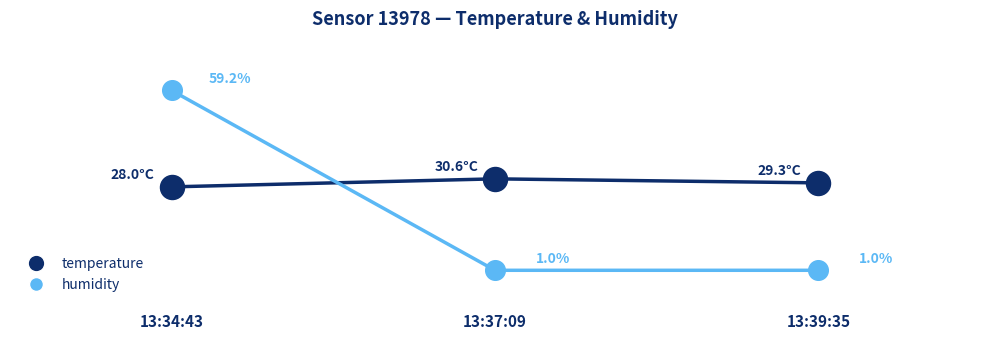

Which series reaches the minimum Y coordinate?

humidity